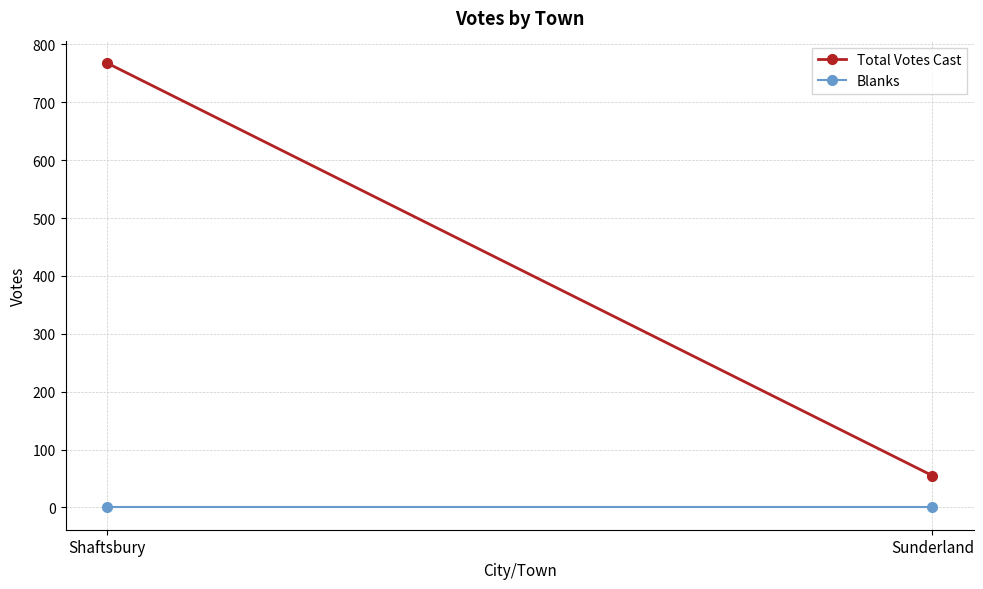

Count the number of data series in this chart.

2